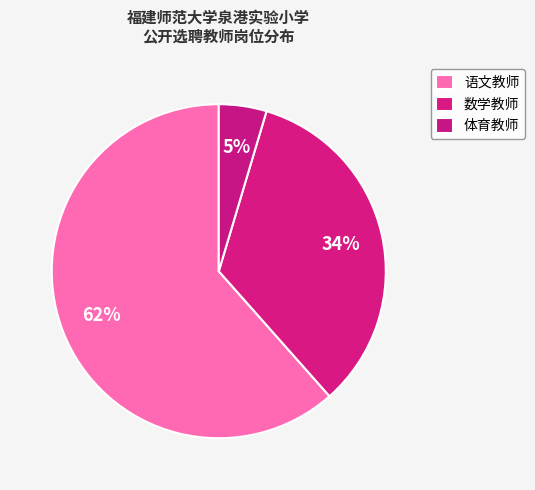

Is it true that 语文教师 is 67% of the pie?

False